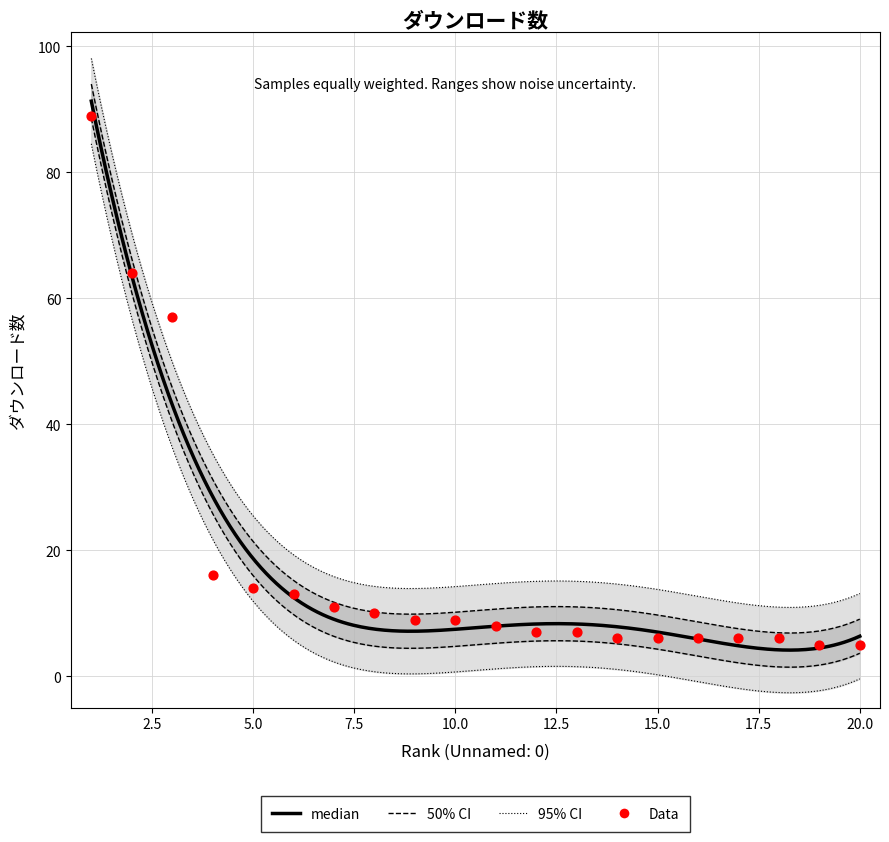

What is the ratio of the value at 13 to the value at 17?

1.2